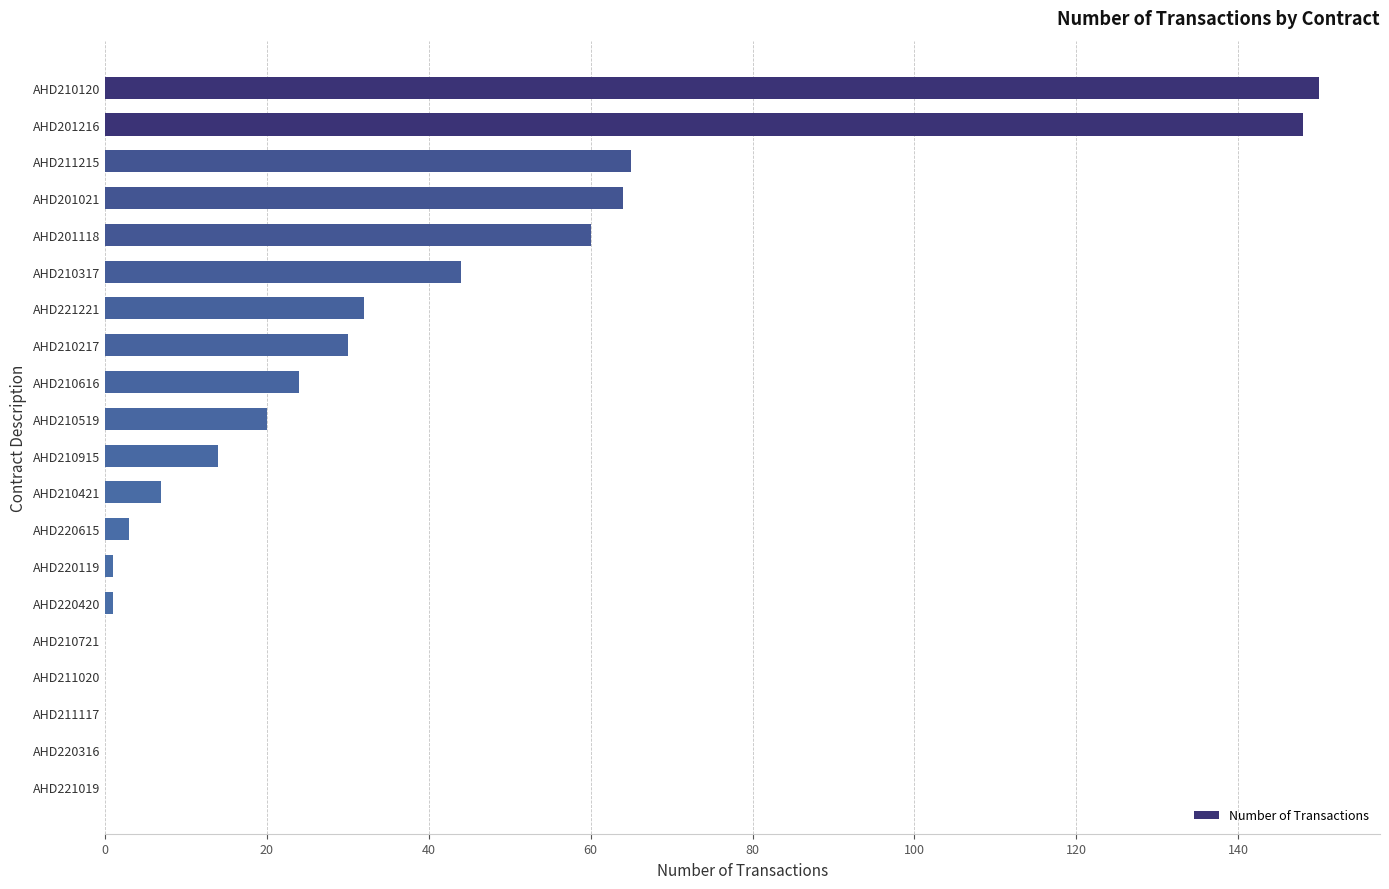

What is the greatest value displayed?

150